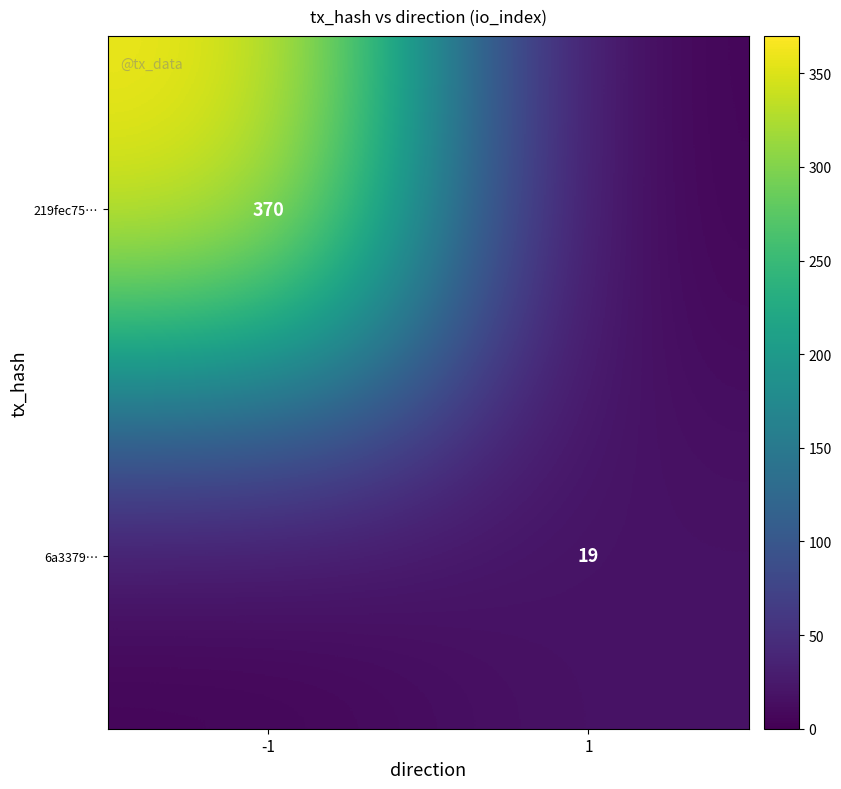

True or false: 219fec75… has a value of 210 at -1.

False